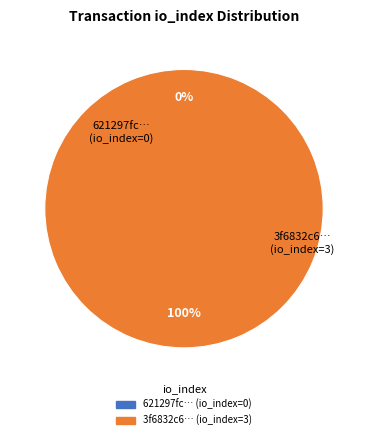

What is the change in value from tx_hash_0 to tx_hash_1?

+3